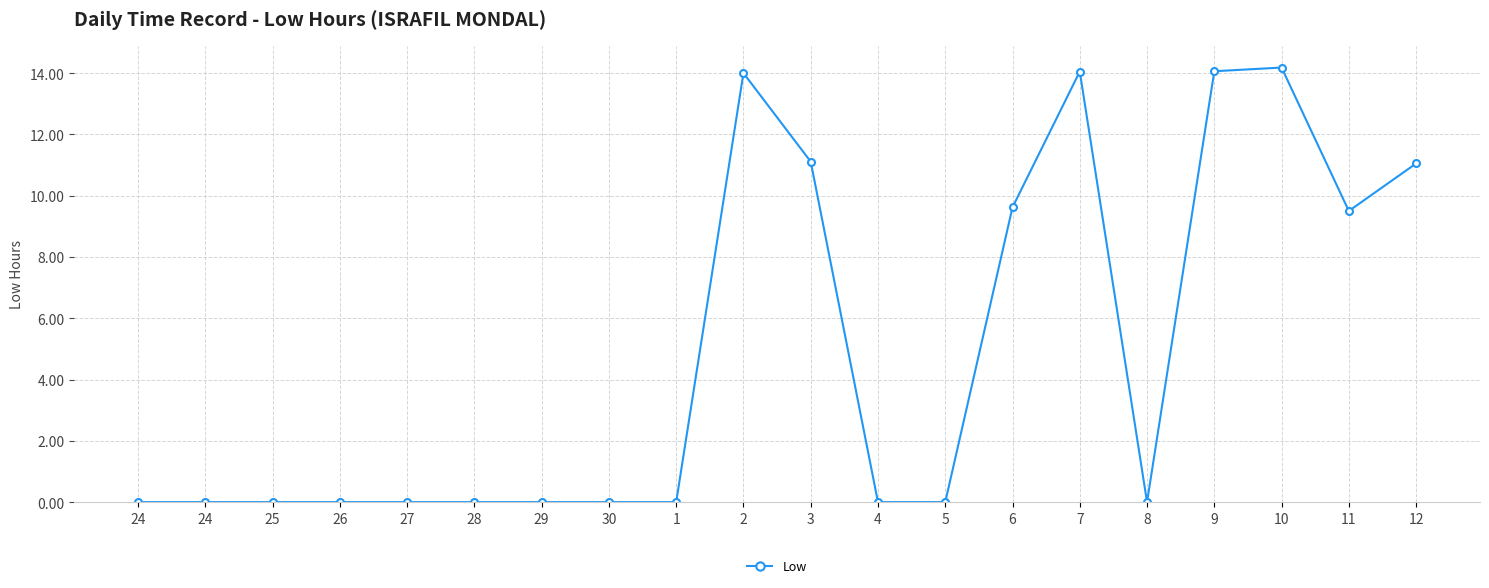

Is this an area chart (filled region under the line)?

No